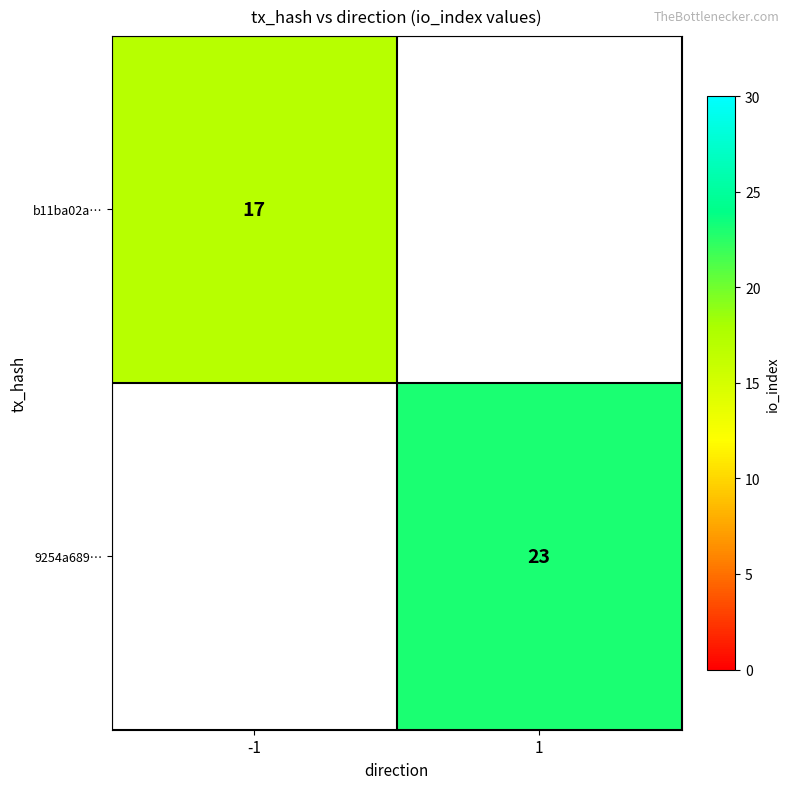

True or false: 9254a689… has a value of 23 at 1.

True